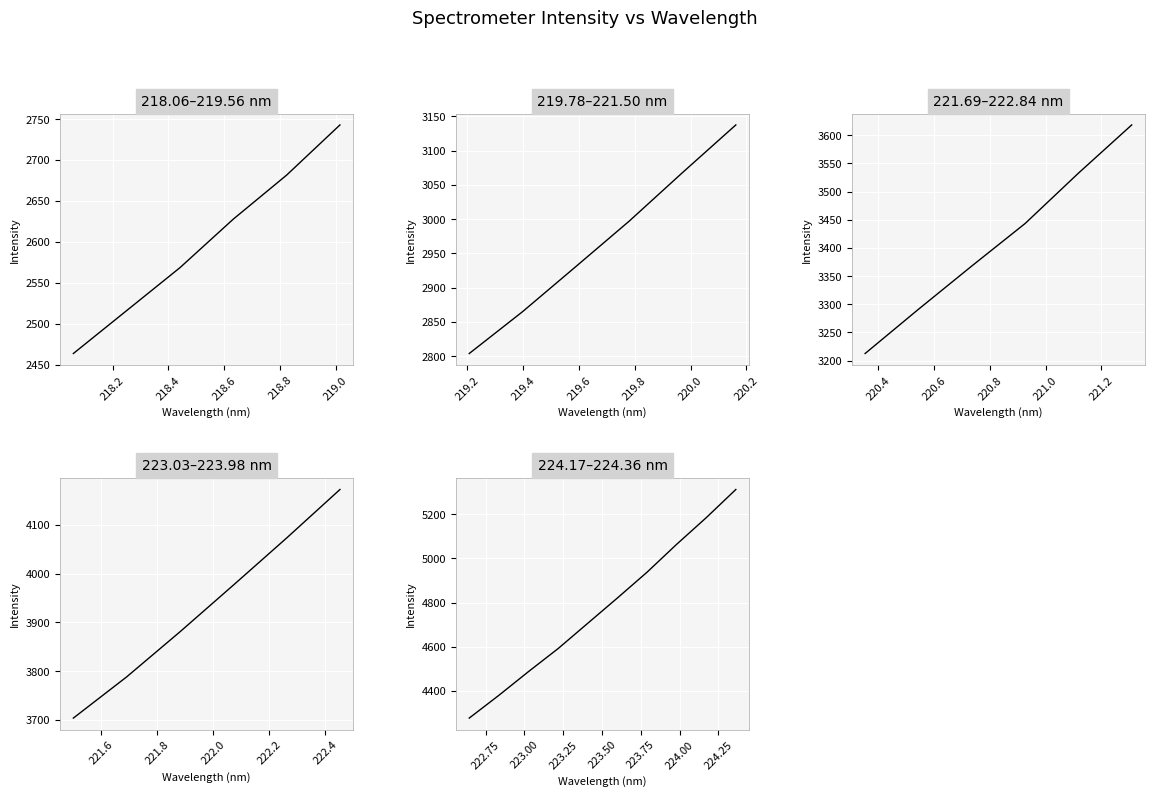

What is the maximum value shown in the chart?

5310.8